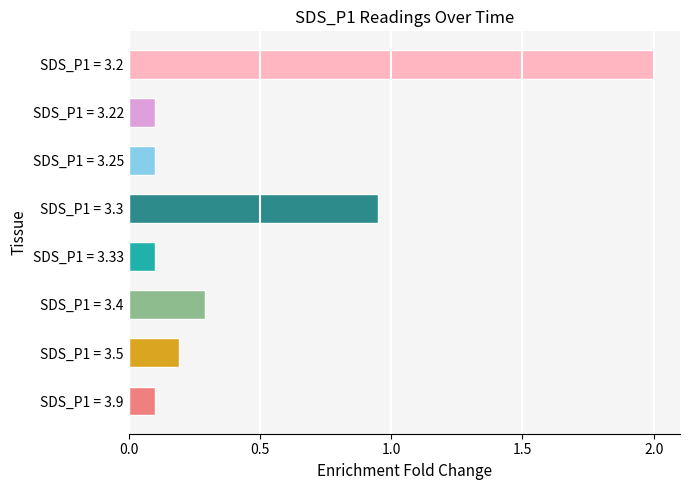

Is it true that the value at SDS_P1 = 3.22 is 0.1?

True